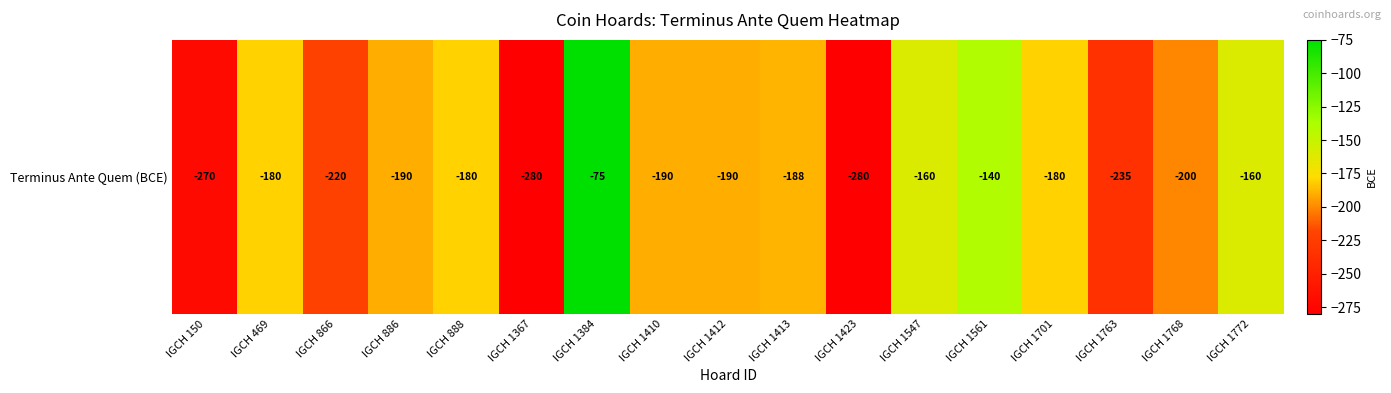

What is the sum of all values?

-3318